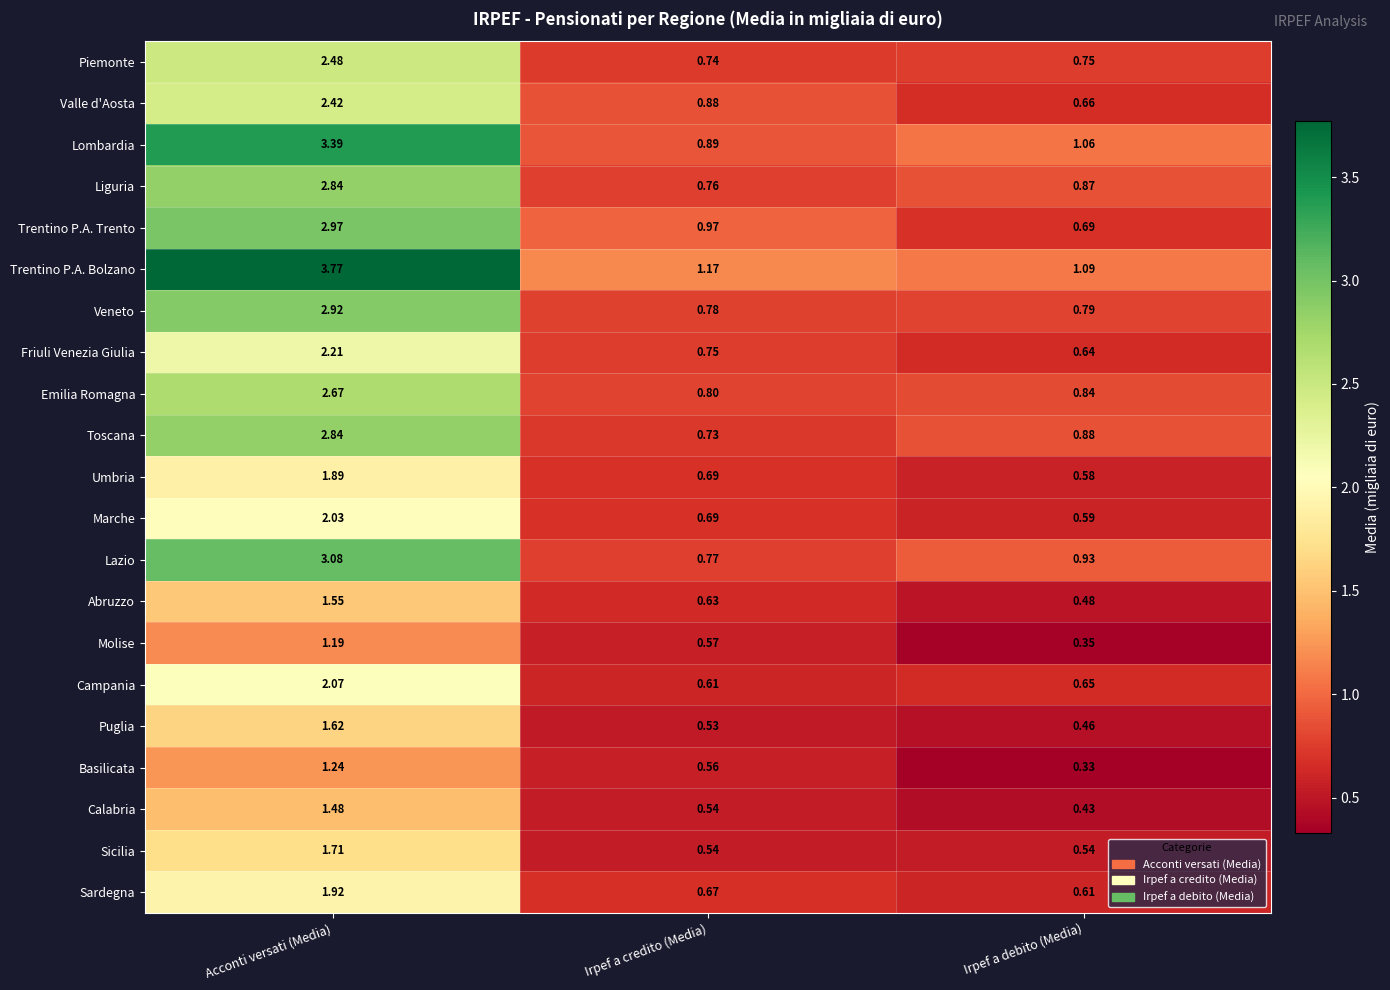

At which category does the chart reach its peak across all series?

Acconti versati (Media)